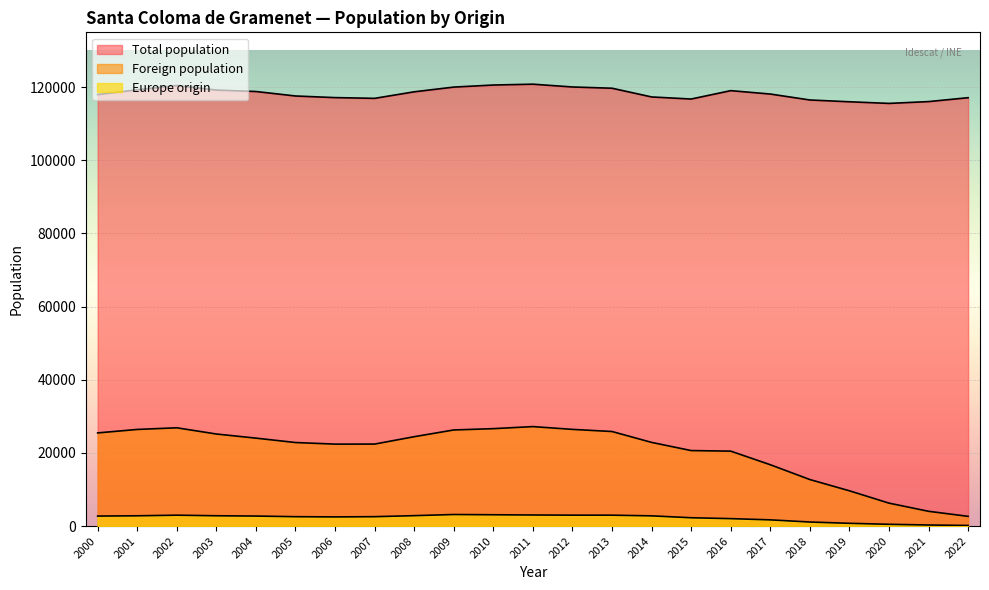

What is the maximum value shown in the chart?

120824